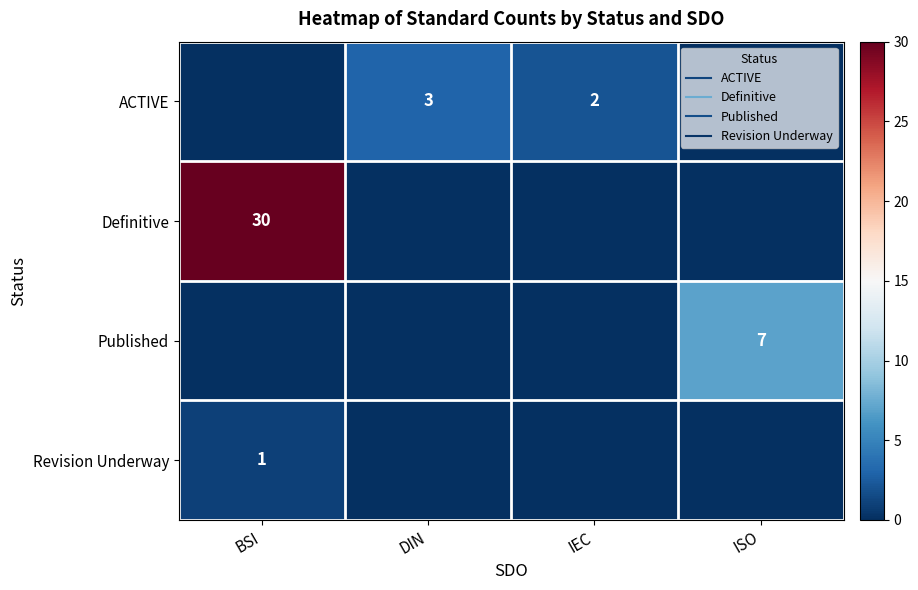

At which label does ACTIVE first exceed 2?

DIN